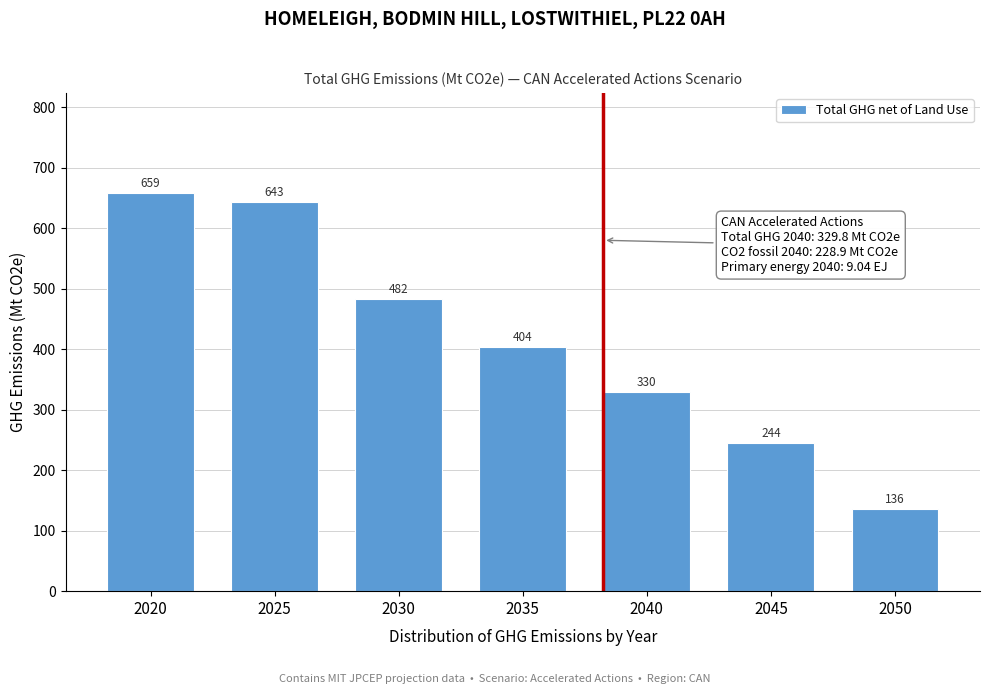

Rank the categories by value from lowest to highest.

2050, 2045, 2040, 2035, 2030, 2025, 2020